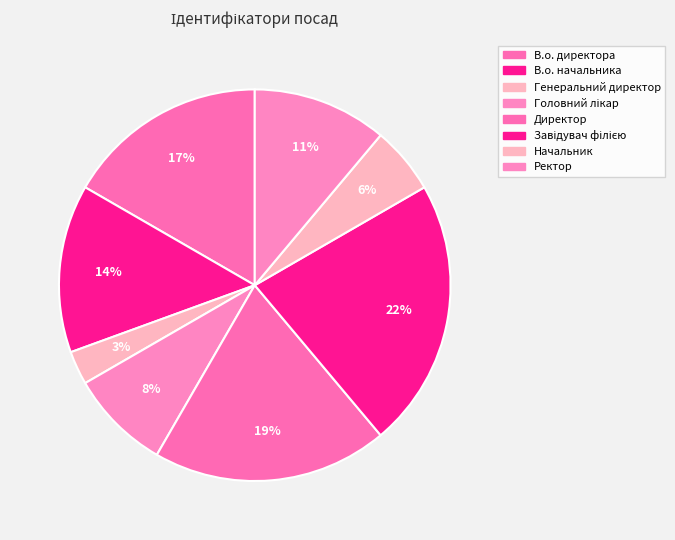

What is the smallest slice in the pie chart?

Генеральний директор